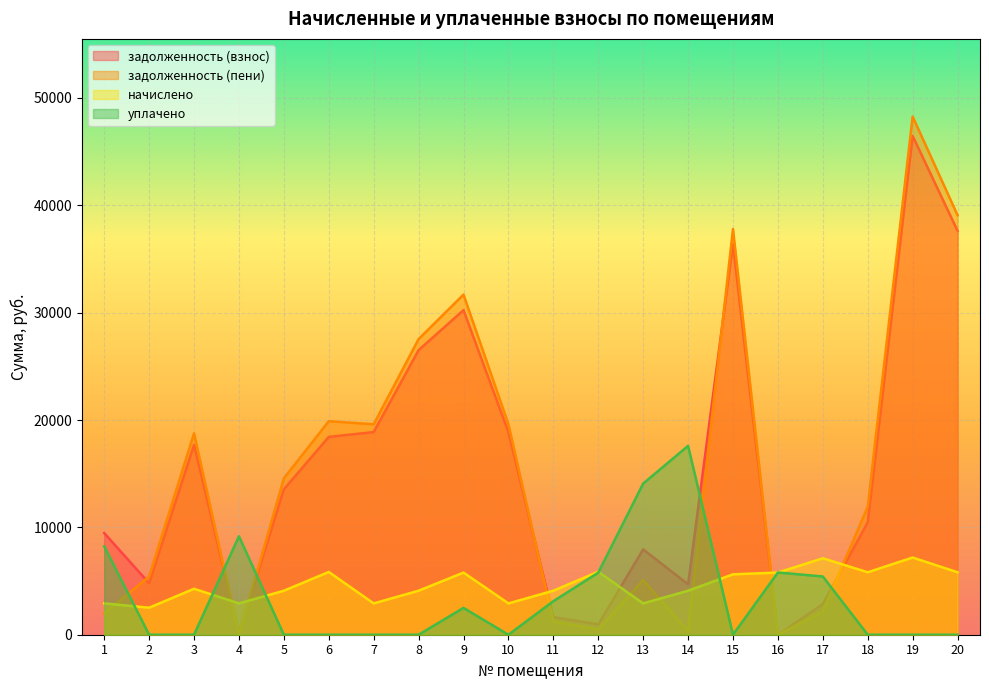

What is the spread (max minus min) of values at 17?

4961.8